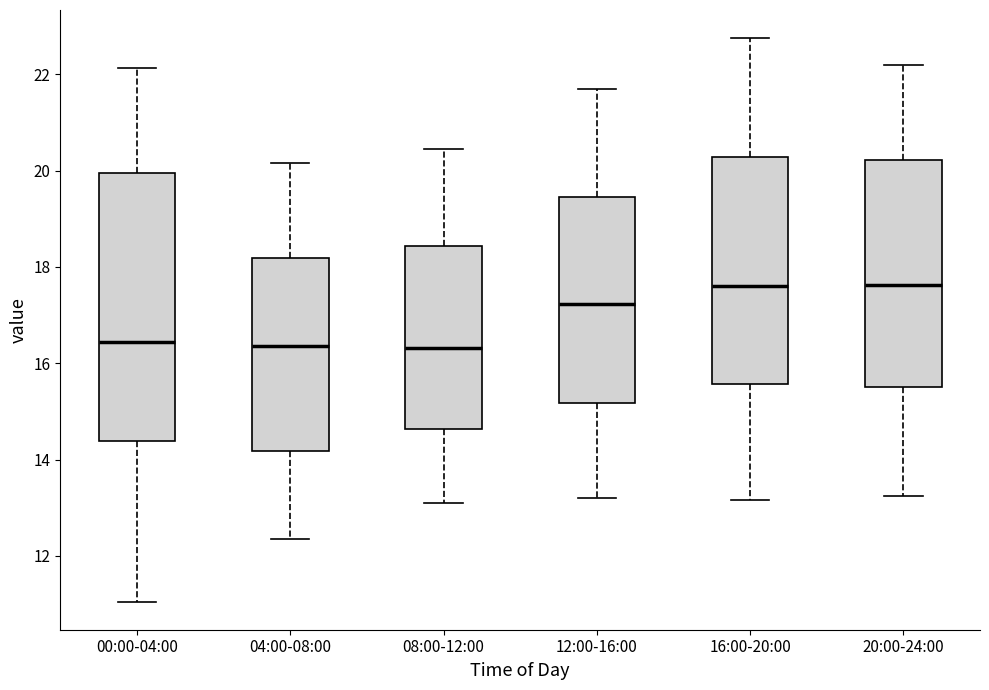

Reading left to right, read every box against the y-axis: the position of its median line, the range the box covers, and the ends of its whiskers. The values are not printed on the chart, so give them approximately, as read against the axis.

00:00-04:00: median 16.4, box 14.4 to 20.0, whiskers 11.0 to 22.2
04:00-08:00: median 16.4, box 14.2 to 18.2, whiskers 12.4 to 20.2
08:00-12:00: median 16.4, box 14.6 to 18.4, whiskers 13.2 to 20.4
12:00-16:00: median 17.2, box 15.2 to 19.4, whiskers 13.2 to 21.8
16:00-20:00: median 17.6, box 15.6 to 20.2, whiskers 13.2 to 22.8
20:00-24:00: median 17.6, box 15.6 to 20.2, whiskers 13.2 to 22.2